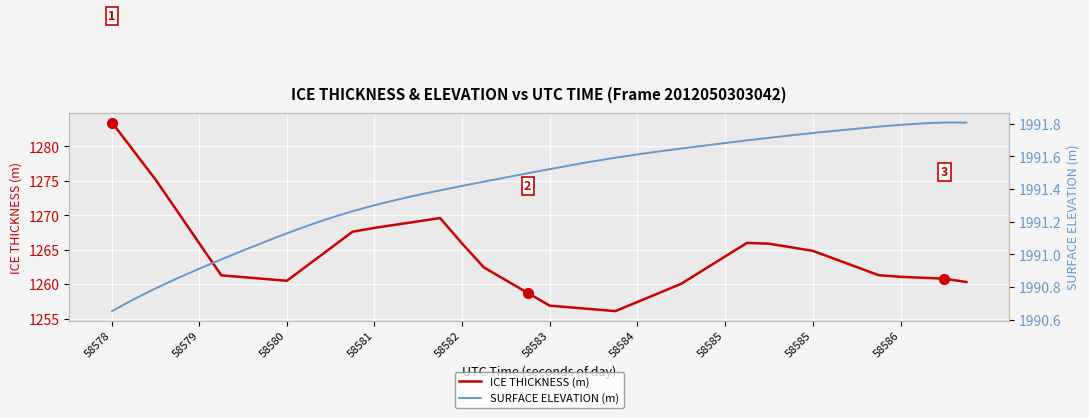

What is the average value of the ICE THICKNESS (m) series?

1263.9